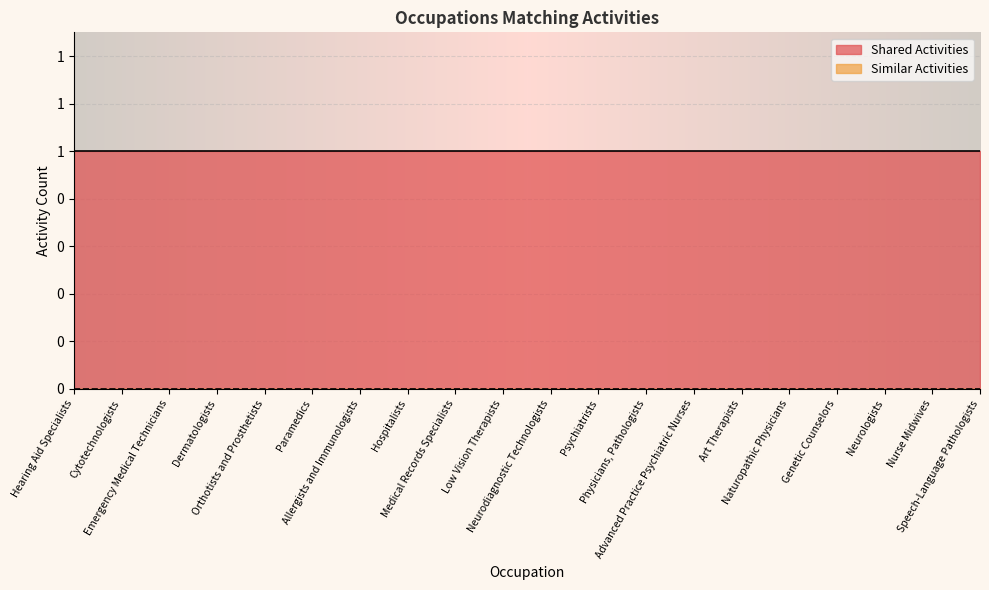

Which label corresponds to the largest value in the chart?

Hearing Aid Specialists